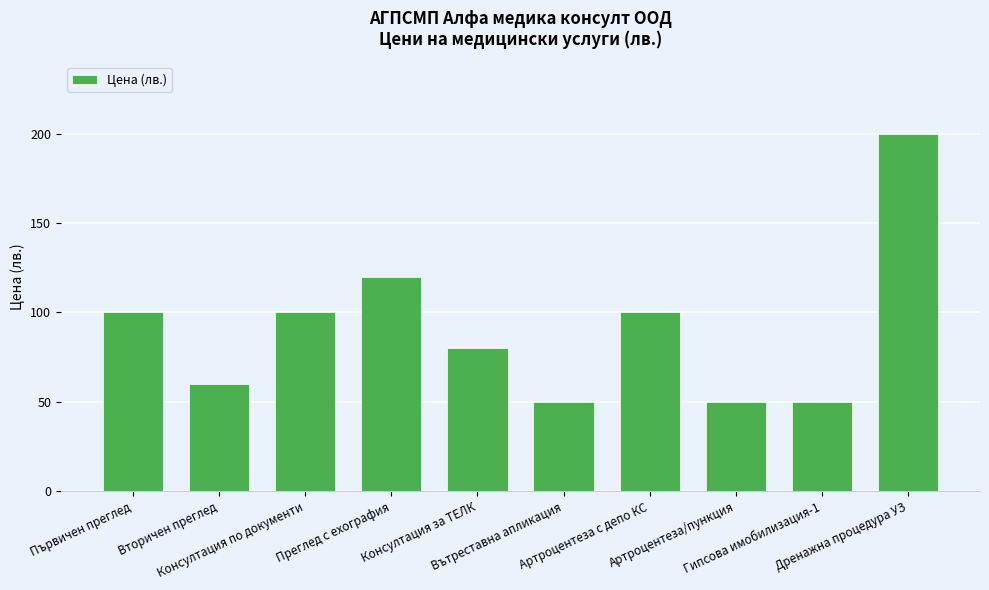

How many data points does each series have?

10